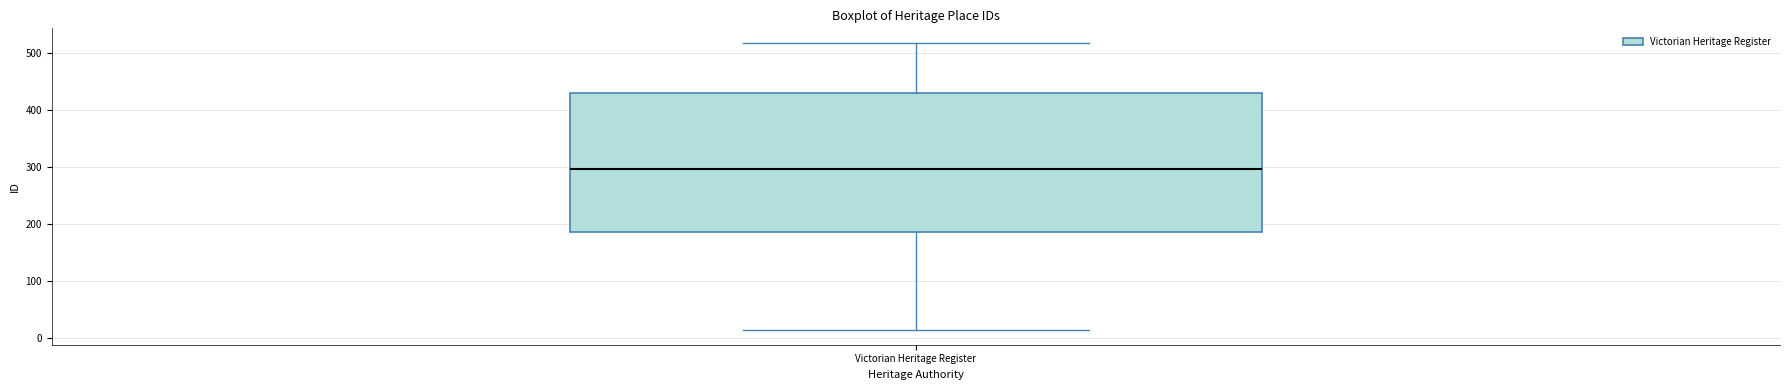

Transcribe this box plot: give where the median line is, the range the box spans, and where the two whiskers end, as read against the y-axis. The values are not printed on the chart, so give them approximately, as read against the axis.

median 300, box 190 to 430, whiskers 10 to 520